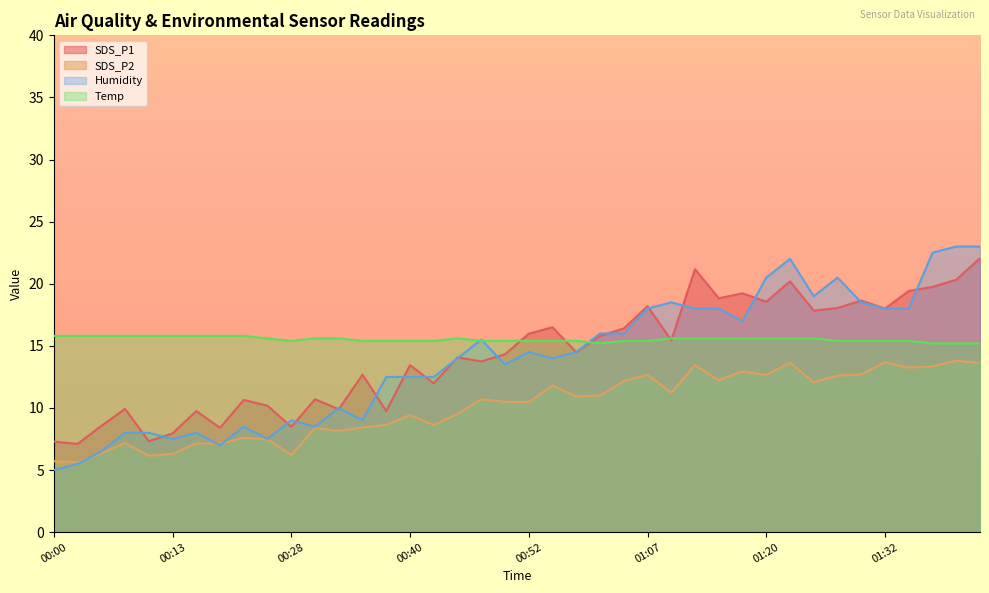

True or false: Temp and SDS_P2 cross at least once.

False